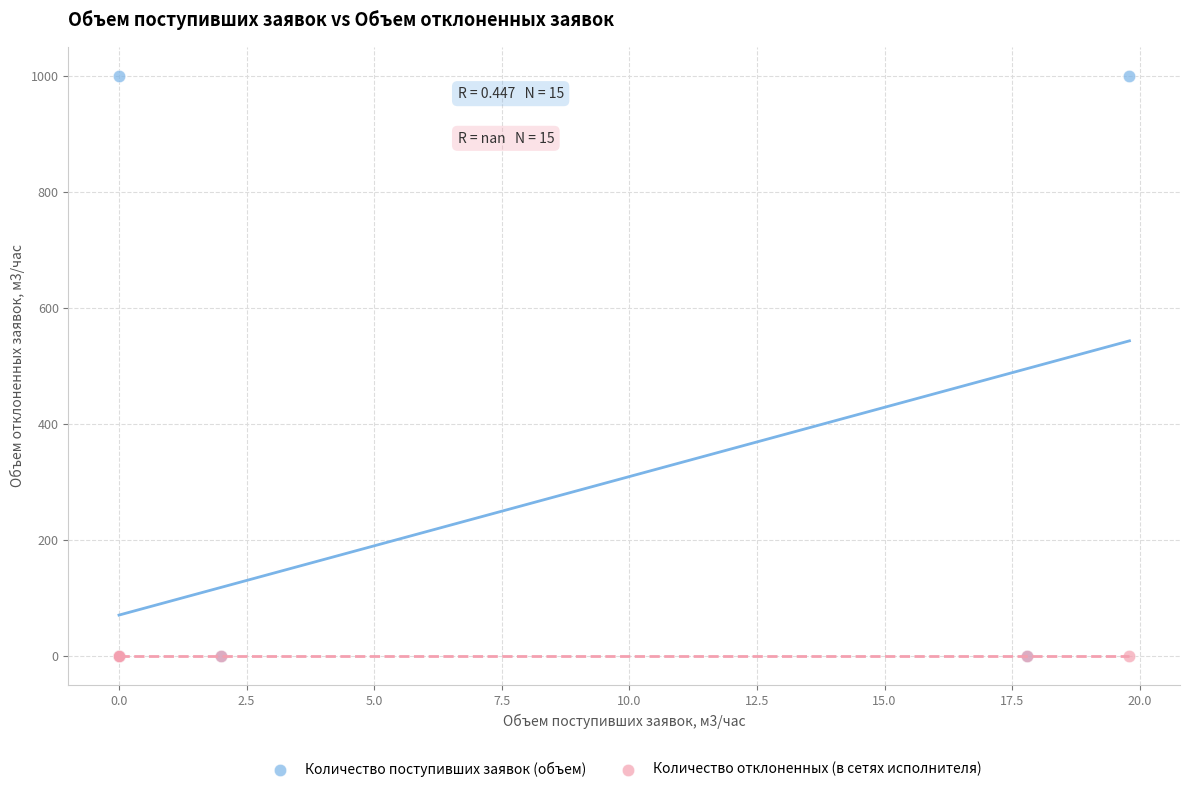

What are all the series names shown in the legend?

Количество поступивших заявок (объем), Количество отклоненных (в сетях исполнителя)